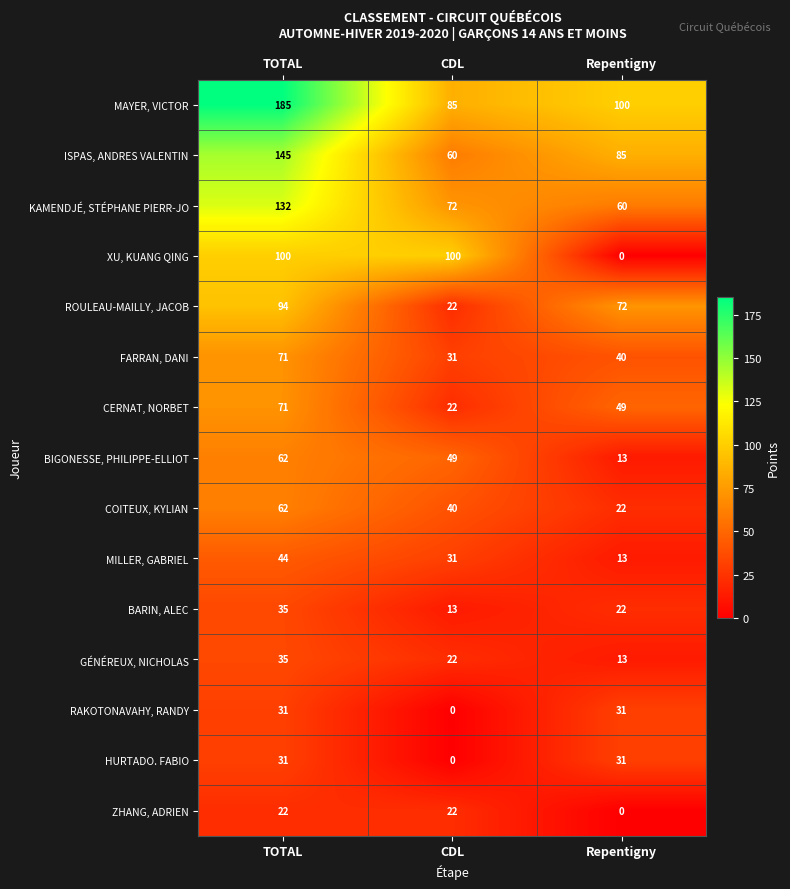

What is the spread (max minus min) of values at CDL?

100